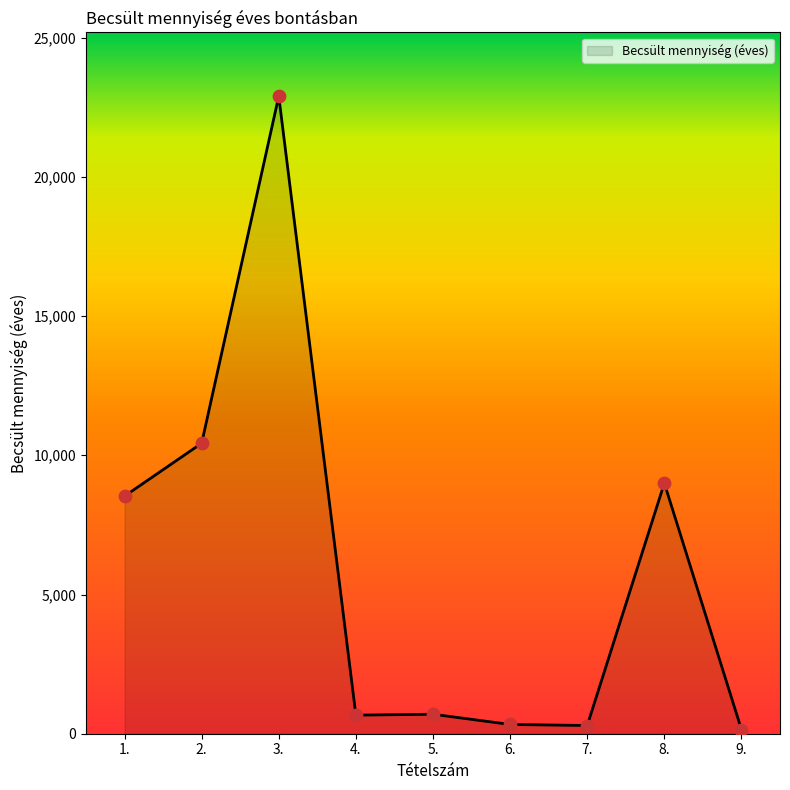

What is the ratio of the value at 6. to the value at 9.?

2.2